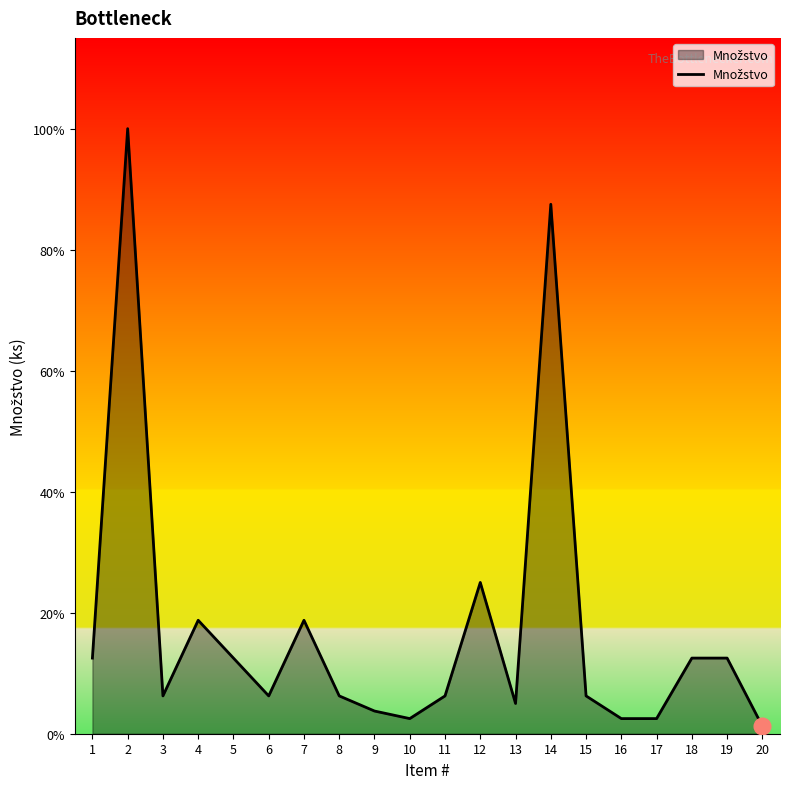

Is this an area chart (filled region under the line)?

Yes